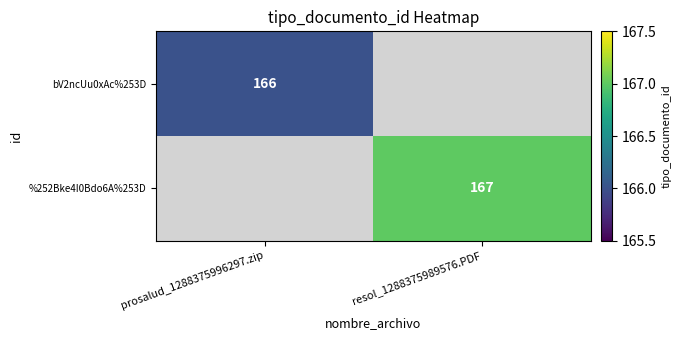

How many distinct data groups are displayed?

2